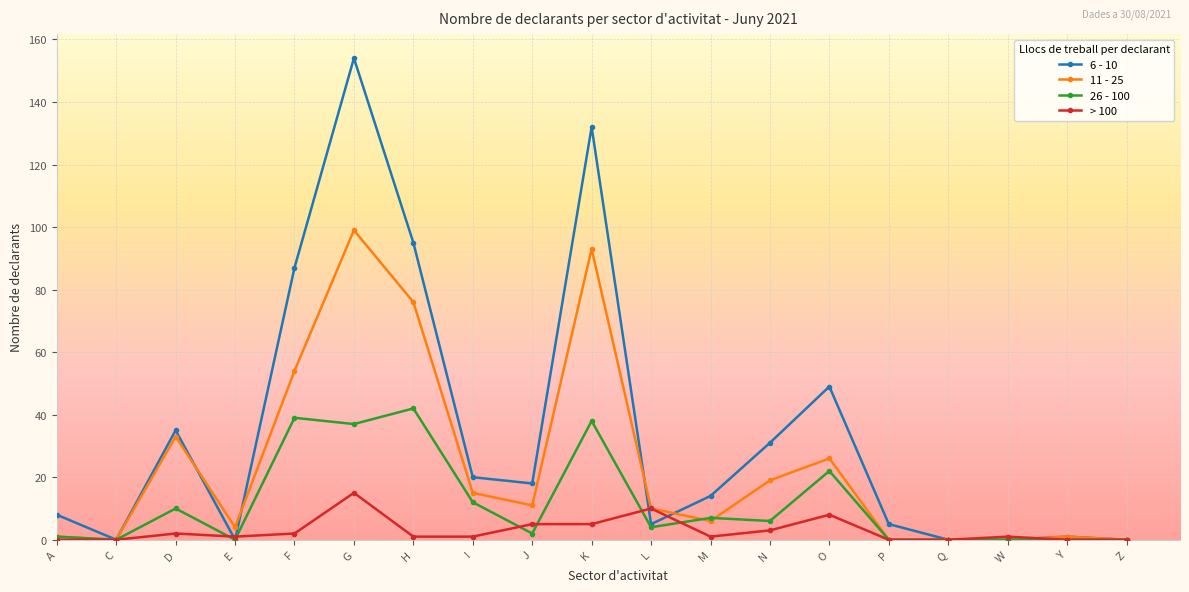

Between P and W, which series saw the biggest shift?

6 - 10